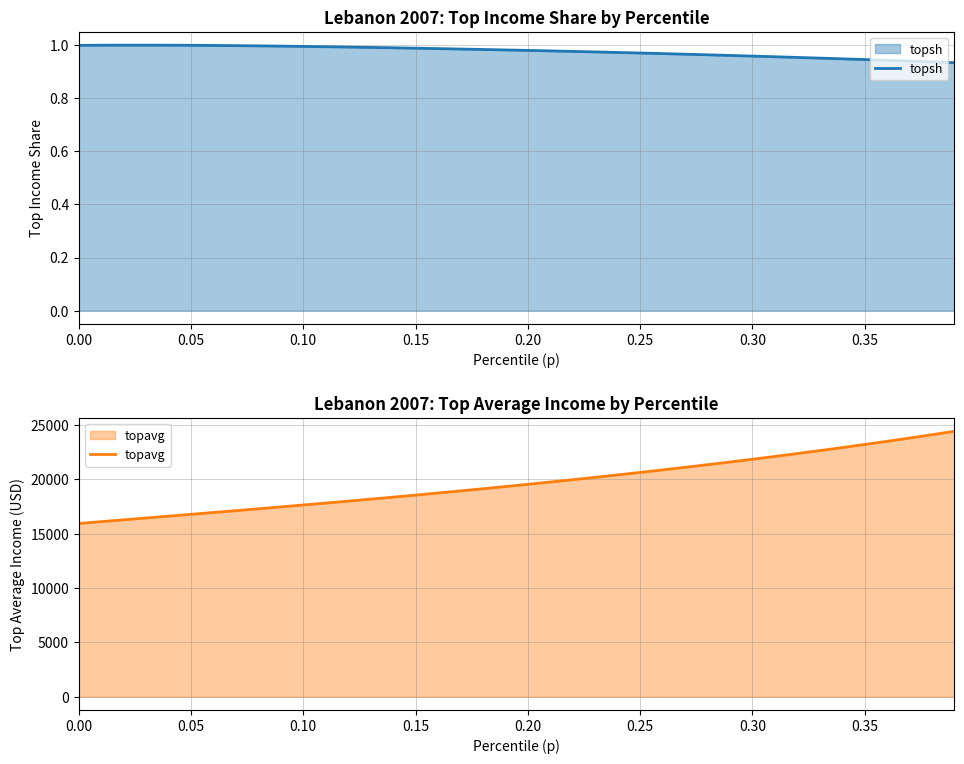

What is the value of the topsh point at the 14th from the left?

1.0